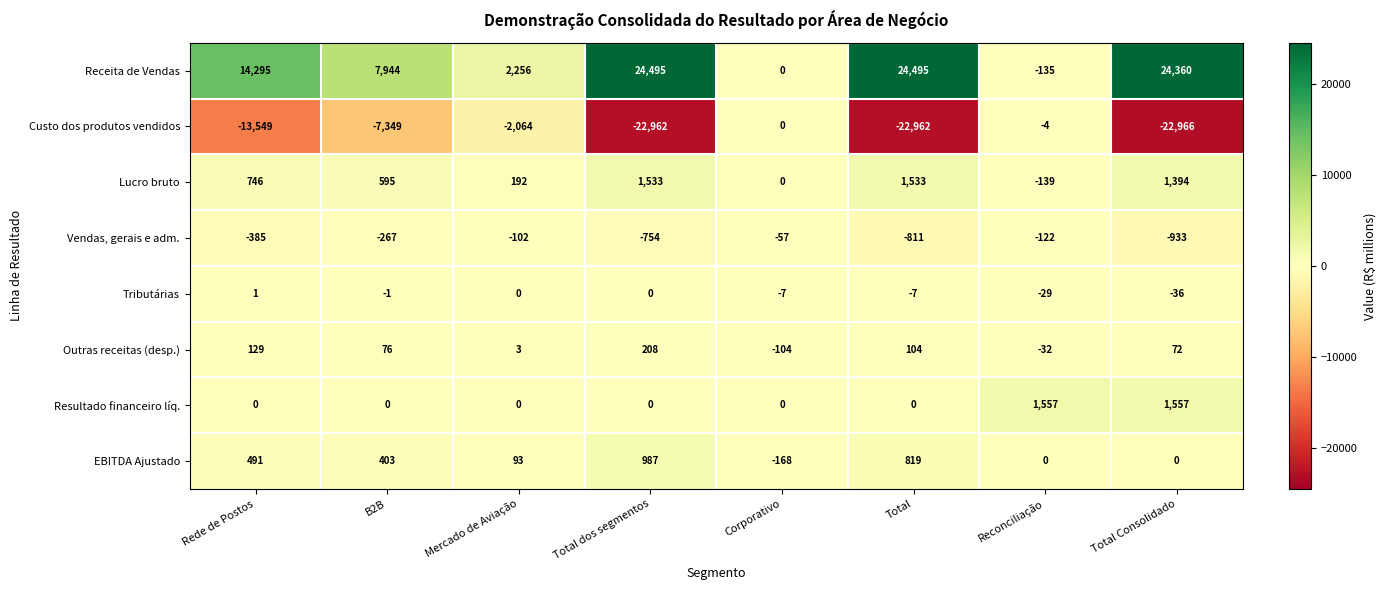

Between Mercado de Aviação and Total dos segmentos, which series saw the biggest shift?

Receita de Vendas